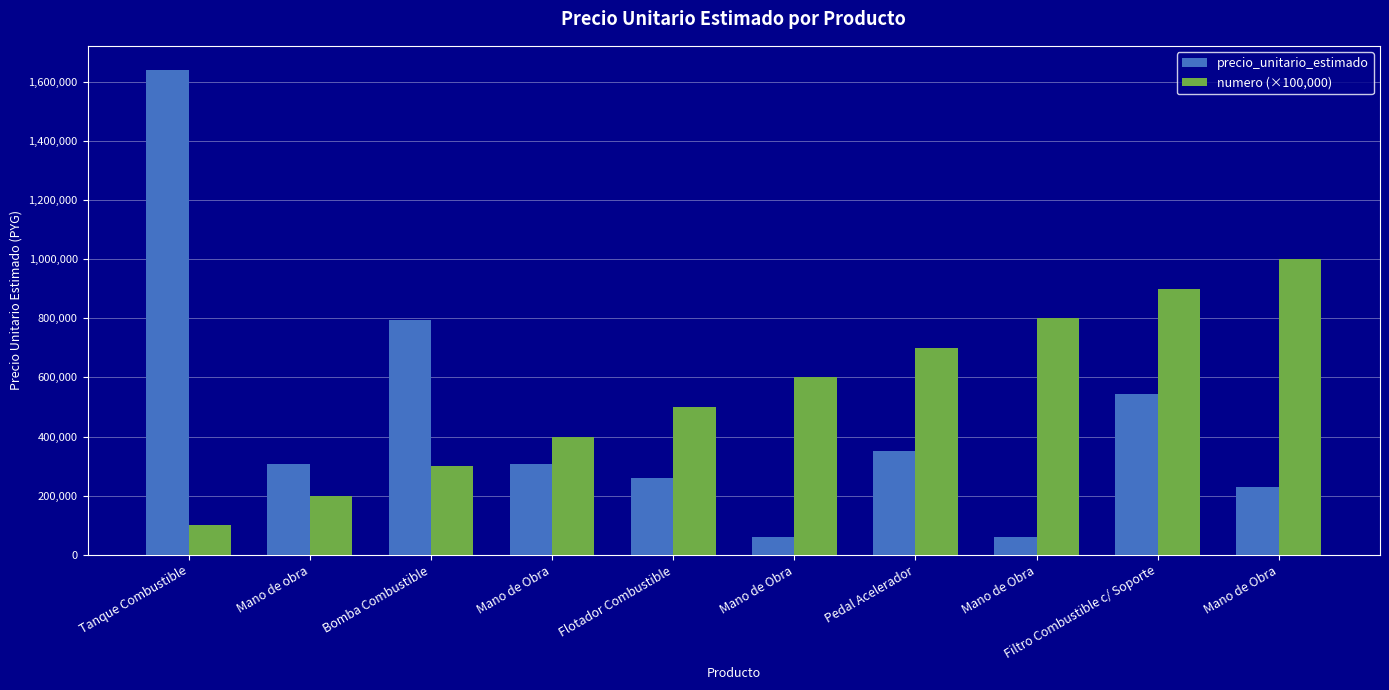

The precio_unitario_estimado series shows 308333 at Mano de obra. True or false?

True